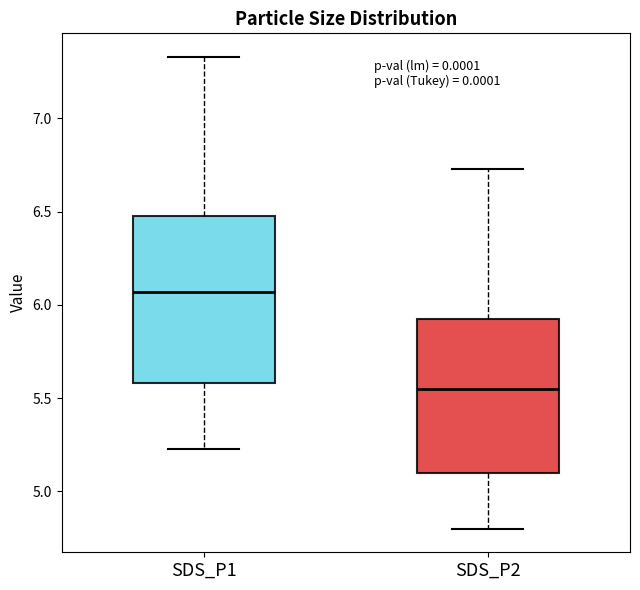

Which box is the tallest, from its lower edge to its upper edge?

SDS_P1